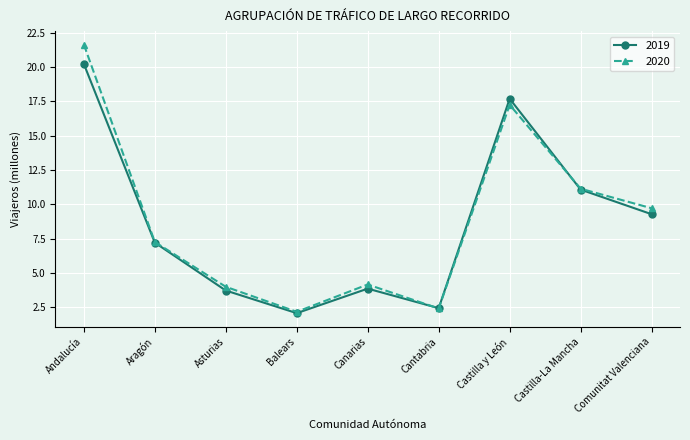

Where is 2020 nearest to the value 11?

Castilla-La Mancha